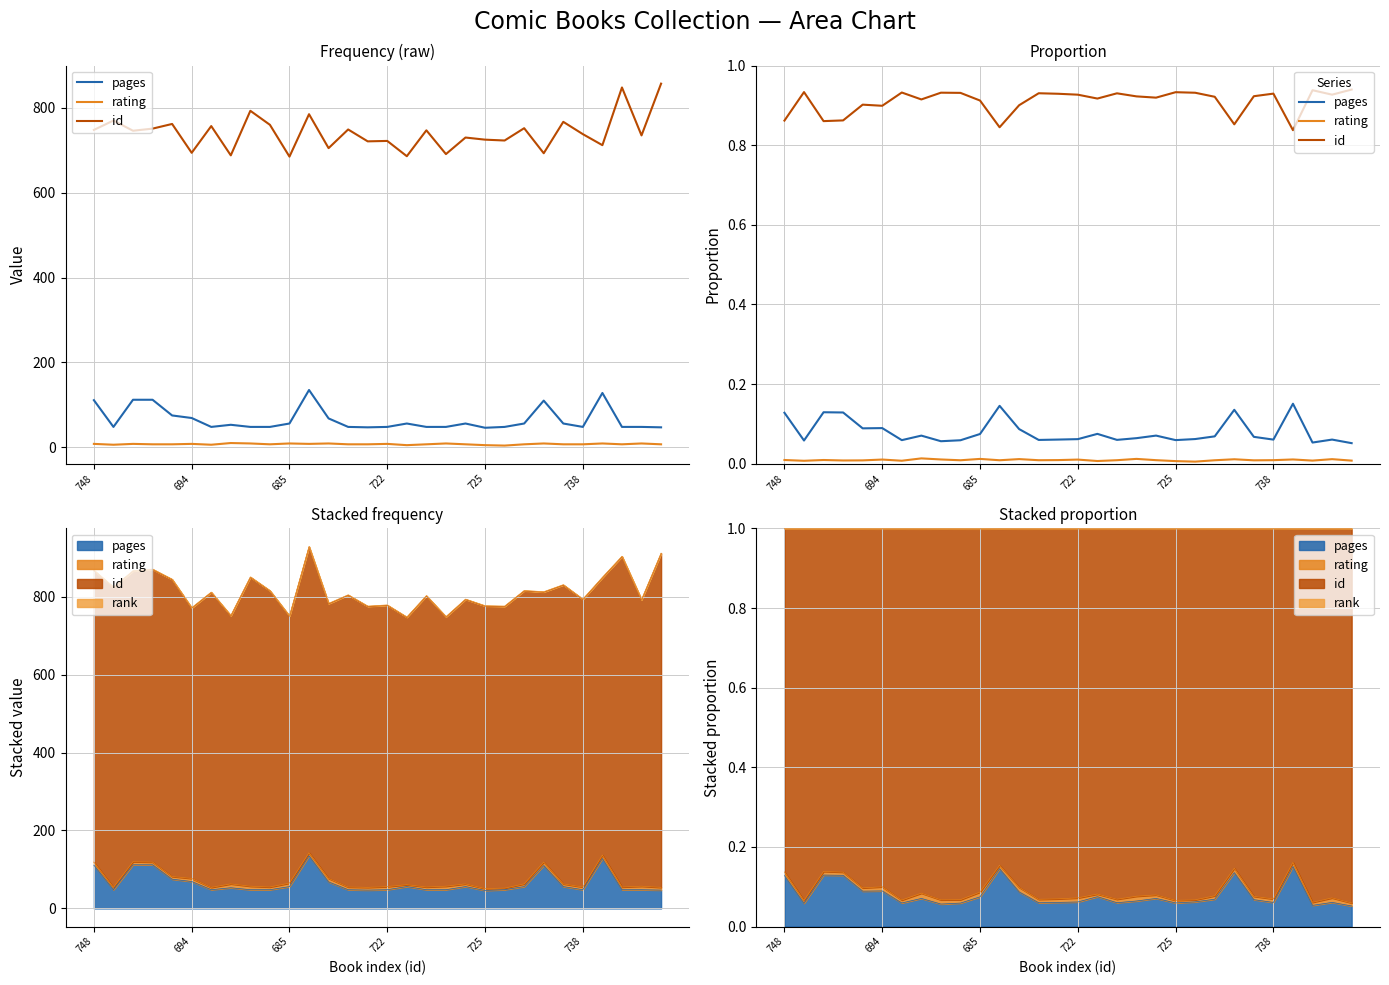

At which category is the sum across all series the highest?

11